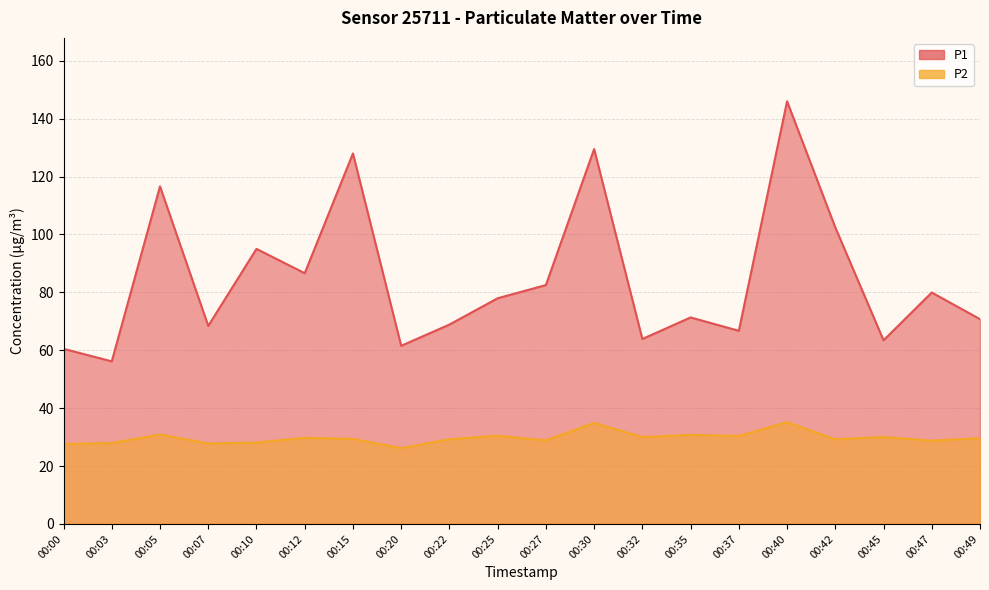

List the series in order of their peak value, lowest first.

P2, P1